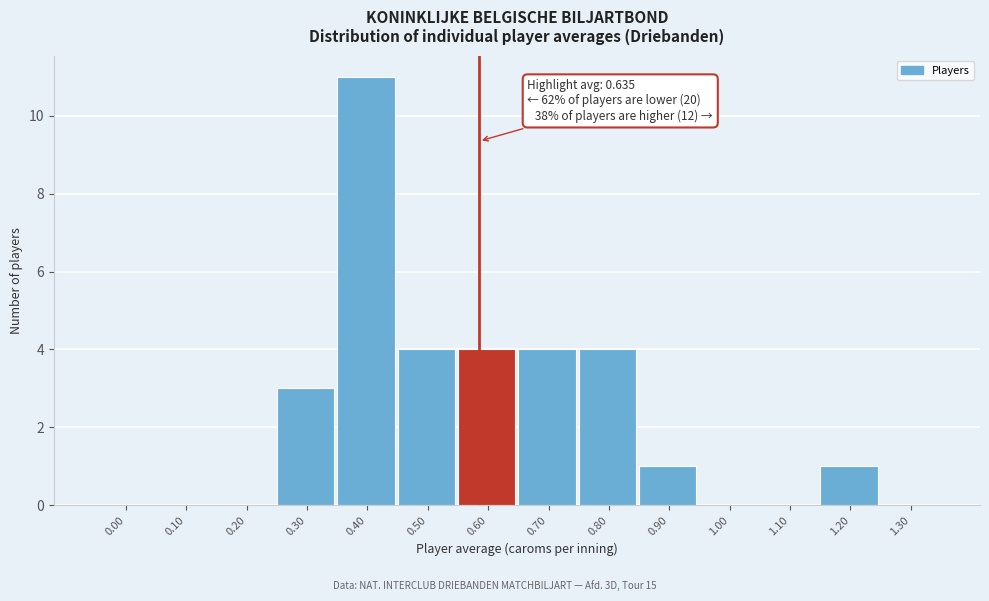

Reading left to right, transcribe all the data shown in this chart.

0.00=0	0.10=0	0.20=0	0.30=3	0.40=11	0.50=4	0.60=4	0.70=4	0.80=4	0.90=1	1.00=0	1.10=0	1.20=1	1.30=0